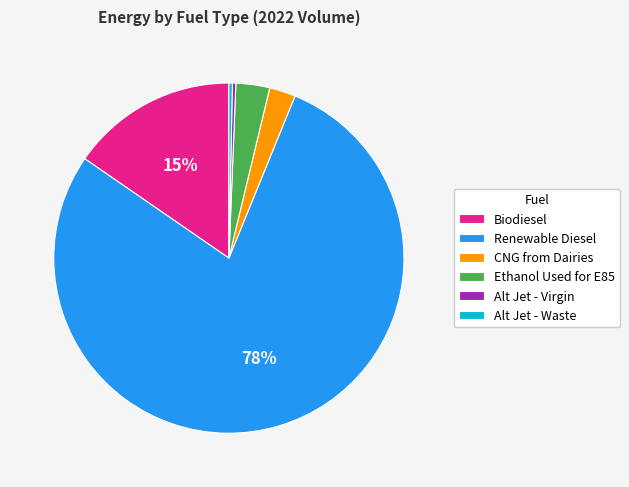

Which slice is the largest?

Renewable Diesel